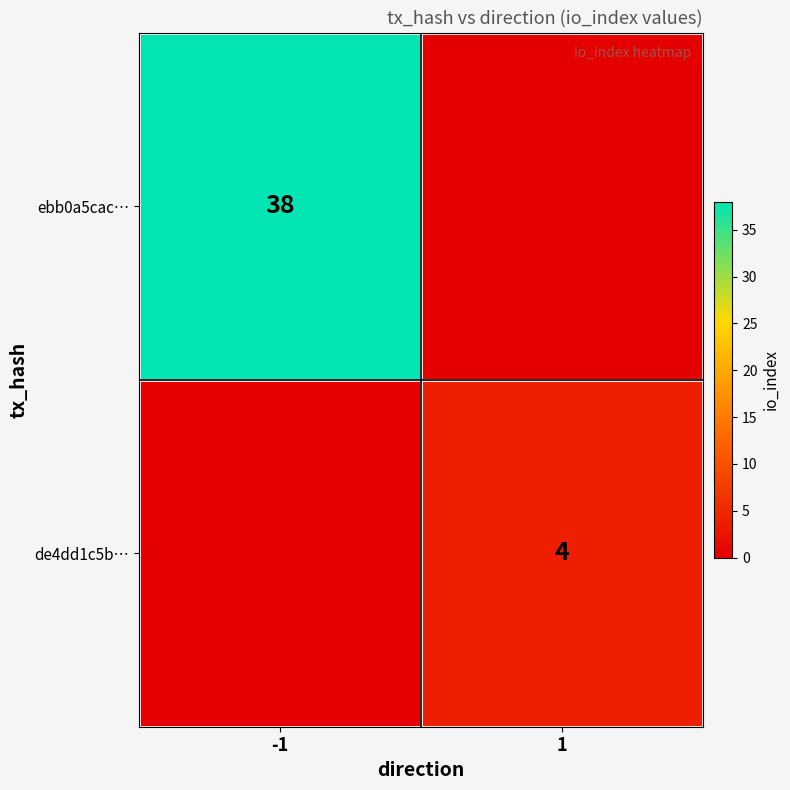

Is it true that de4dd1c5b… equals 2 at 1?

False